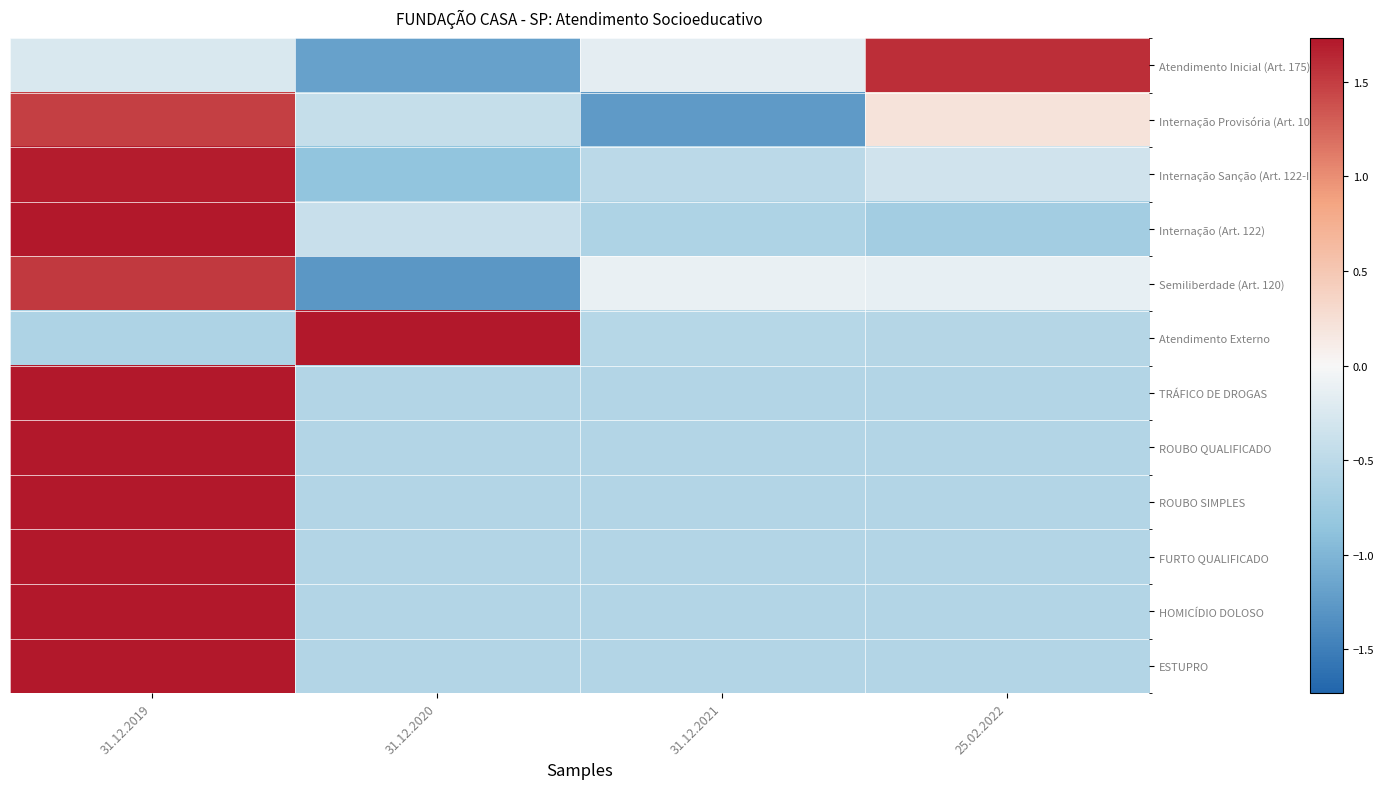

Which series has the largest range (max minus min)?

Semiliberdade (Art. 120)